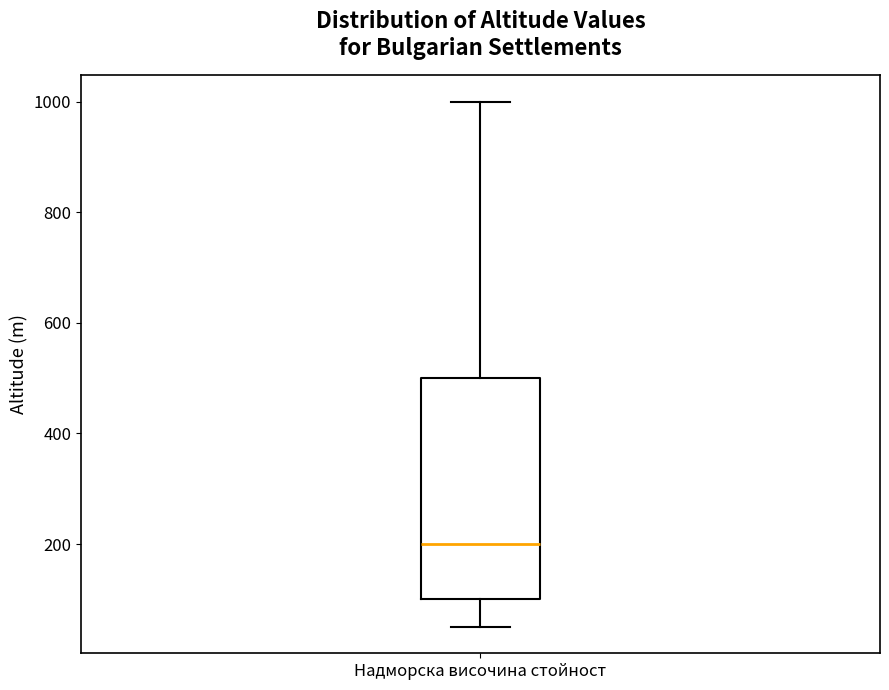

Read this box plot against the y-axis: the position of the median line, the range covered by the box, and the ends of both whiskers. The values are not printed on the chart, so give them approximately, as read against the axis.

median 200, box 100 to 500, whiskers 60 to 1000